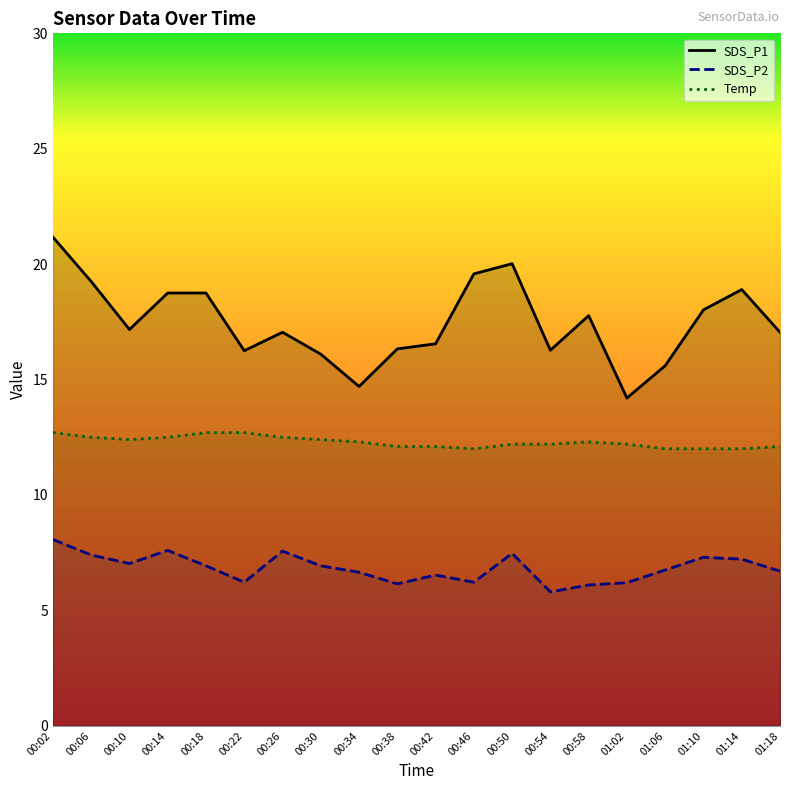

Where is the first local minimum for SDS_P2?

00:10